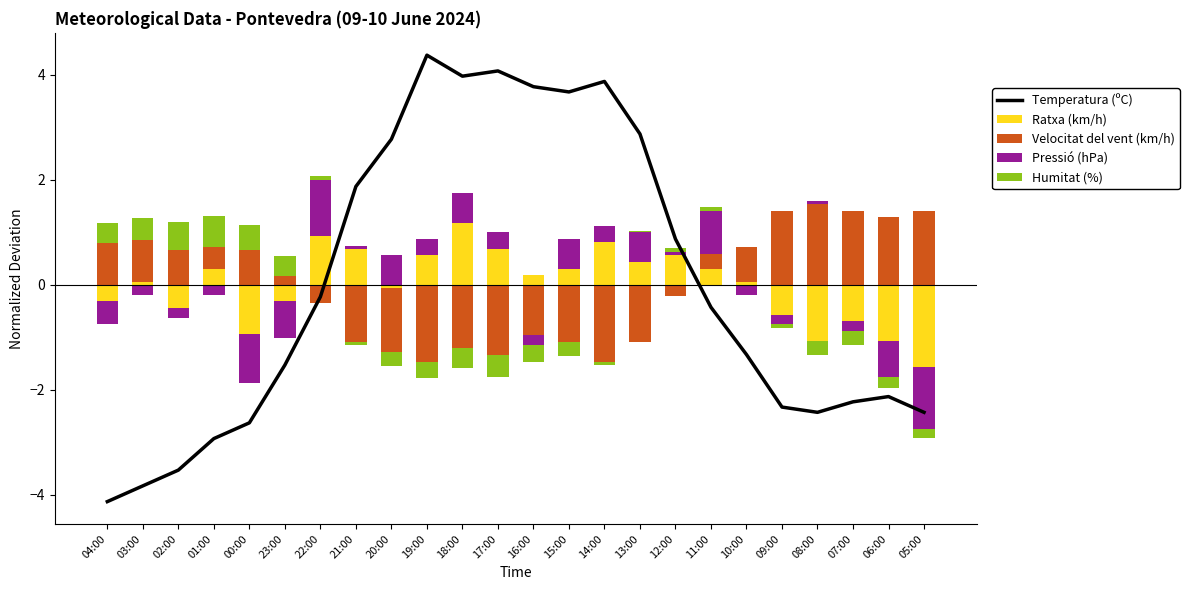

Is it true that Pressió (hPa) equals 0.6 at 20:00?

True